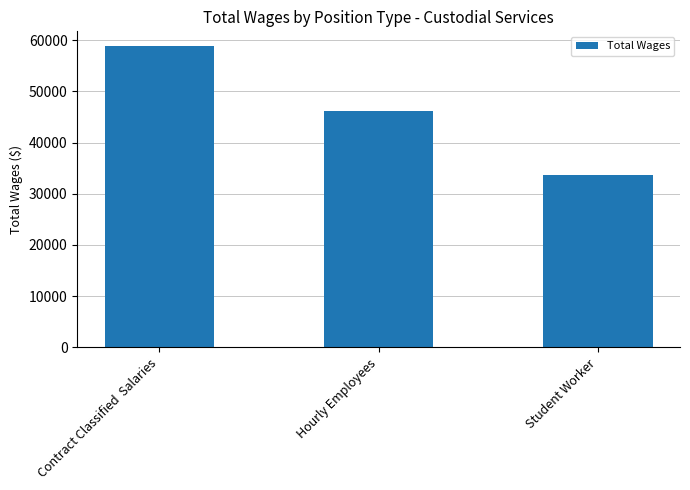

How many data points are above 46118?

2